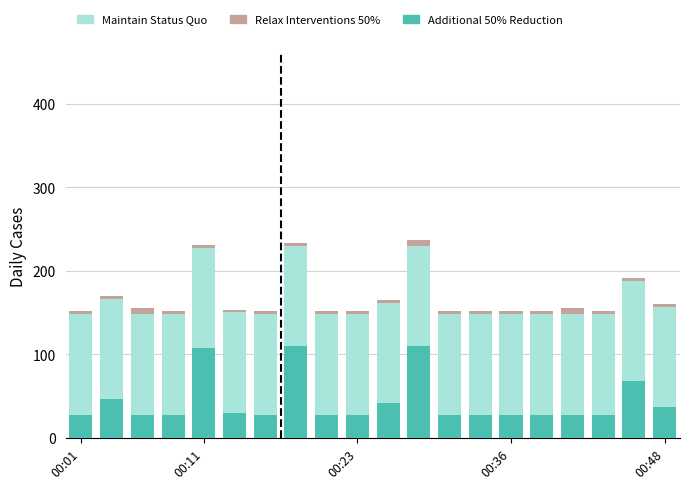

What is the minimum value for Additional 50% Reduction?

28.0